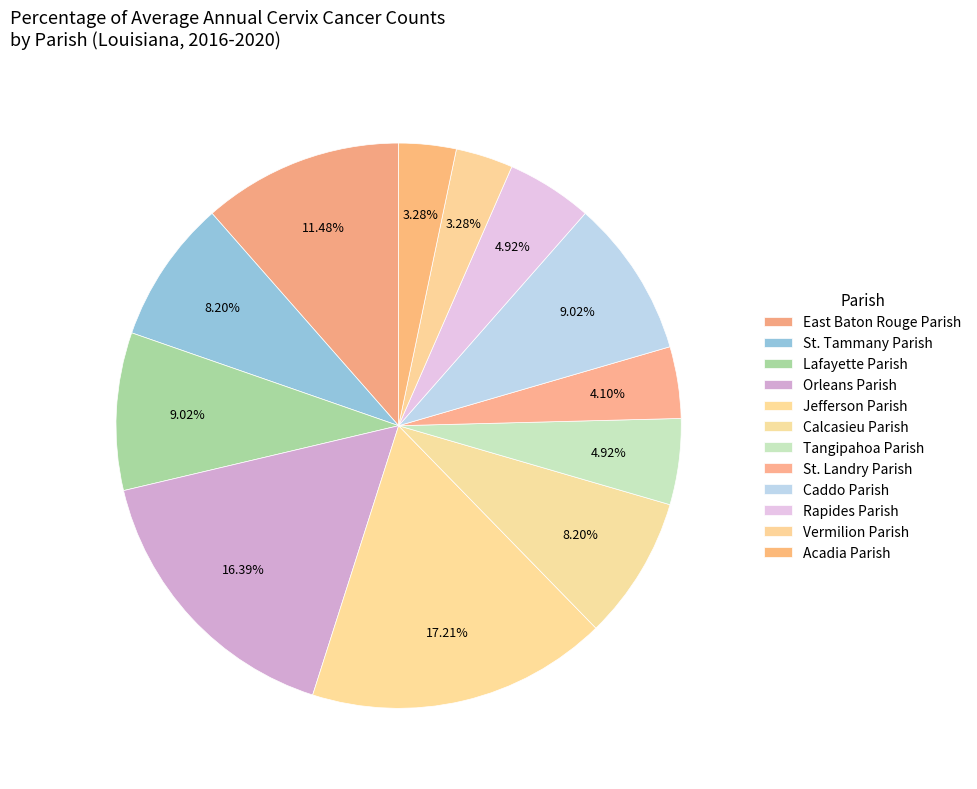

Rank the categories by value from lowest to highest.

Vermilion Parish, Acadia Parish, St. Landry Parish, Tangipahoa Parish, Rapides Parish, St. Tammany Parish, Calcasieu Parish, Lafayette Parish, Caddo Parish, East Baton Rouge Parish, Orleans Parish, Jefferson Parish